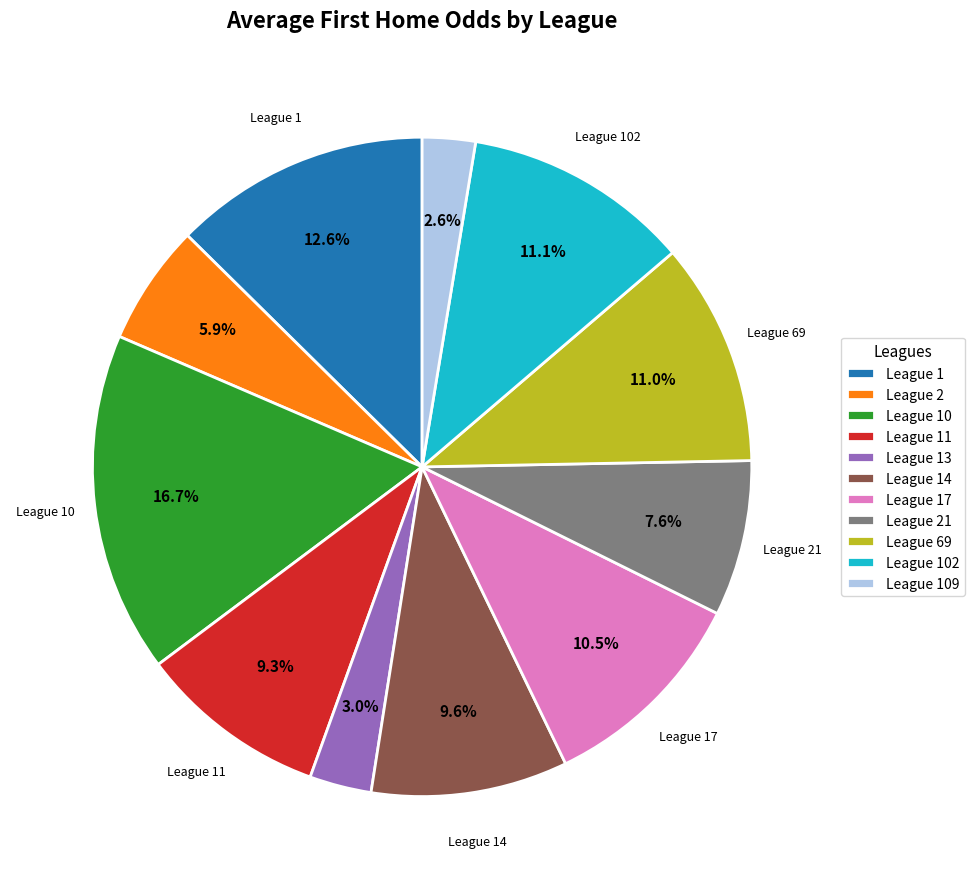

To the nearest percent, what is the average slice percentage?

9%